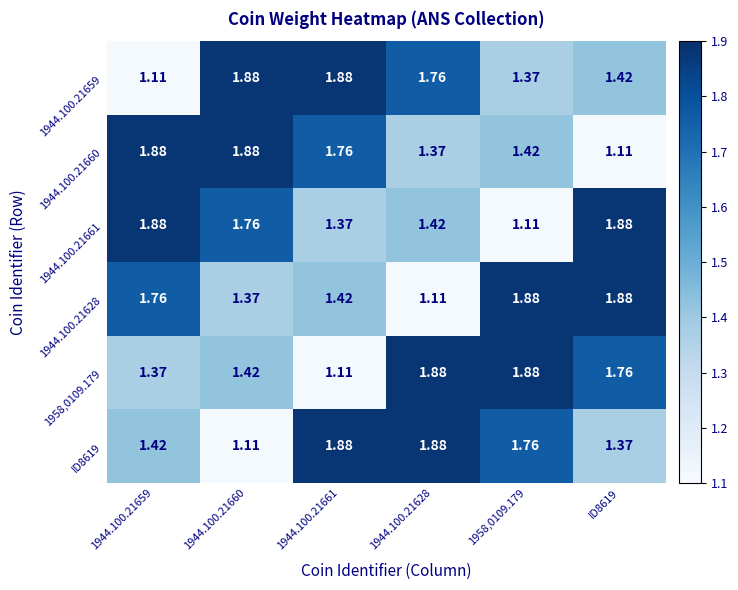

Is the value of 1958,0109.179 at 1944.100.21628 greater than the value of 1944.100.21661 at 1958,0109.179?

Yes